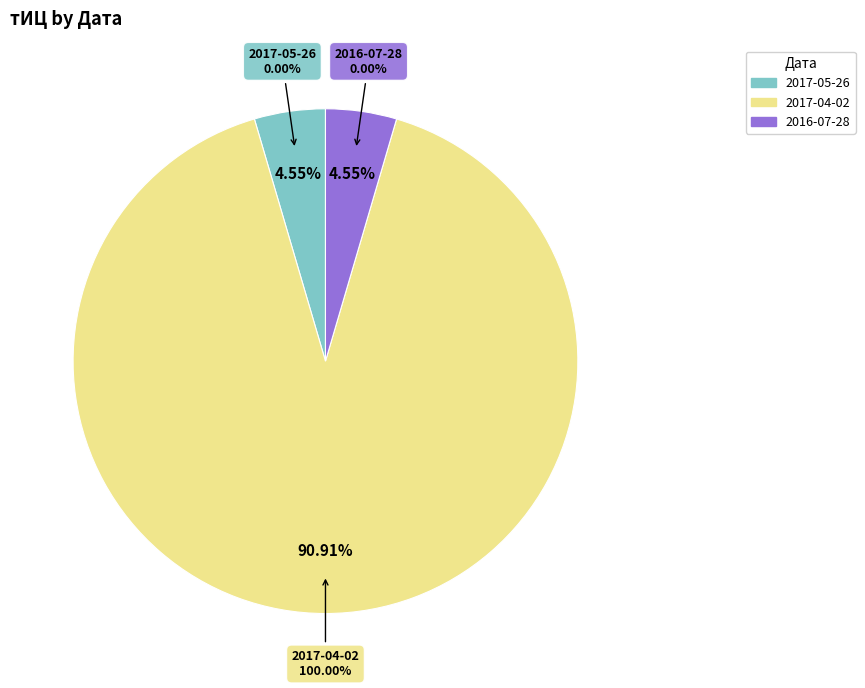

What is the majority slice?

2017-04-02